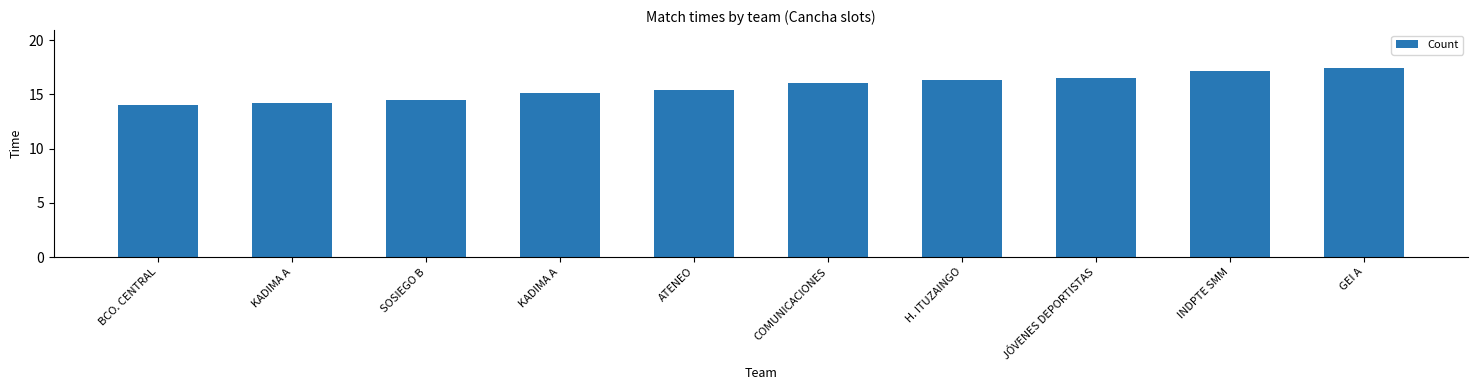

What is the change in value from ATENEO to GEI A?

+2.0